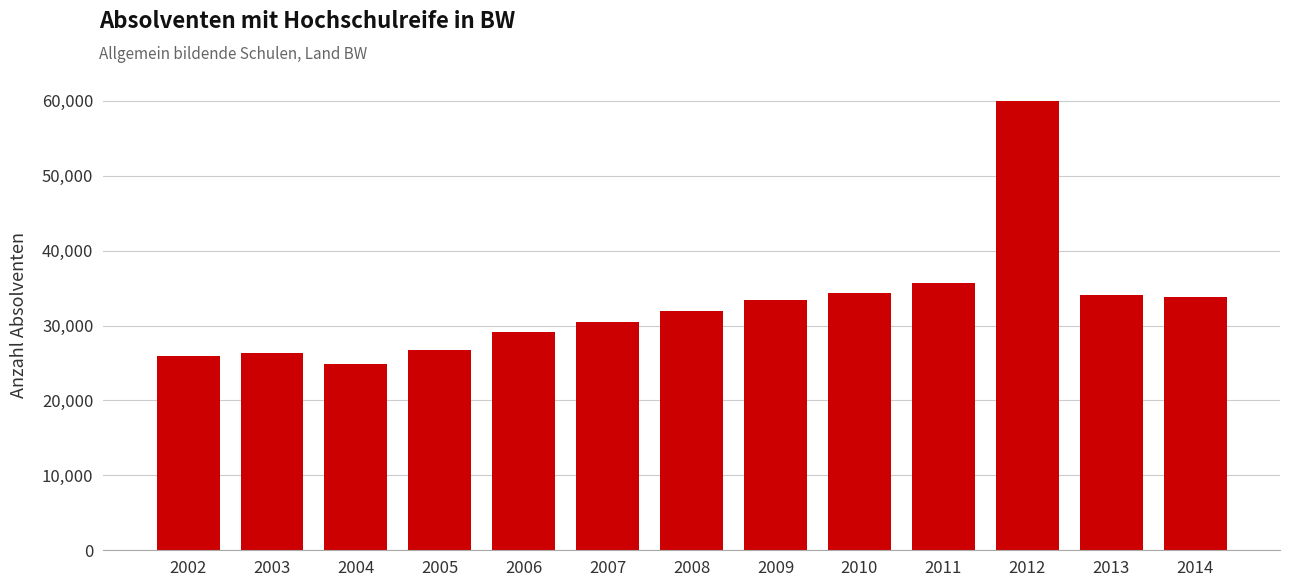

What is the value of the 11th bar from the left?

59918